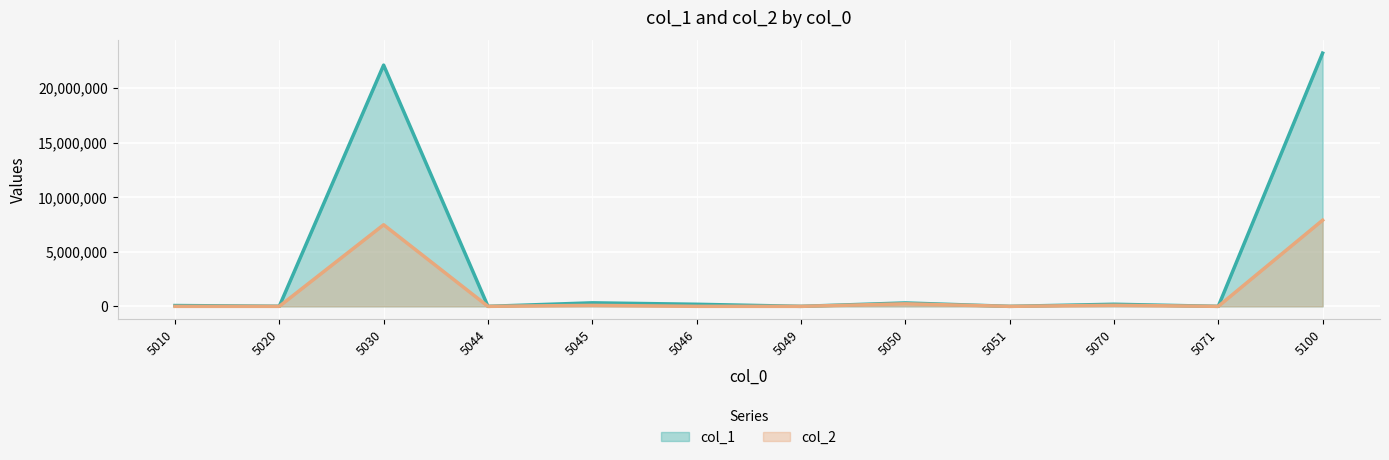

Where does the col_2 series first go above 1831?

5030